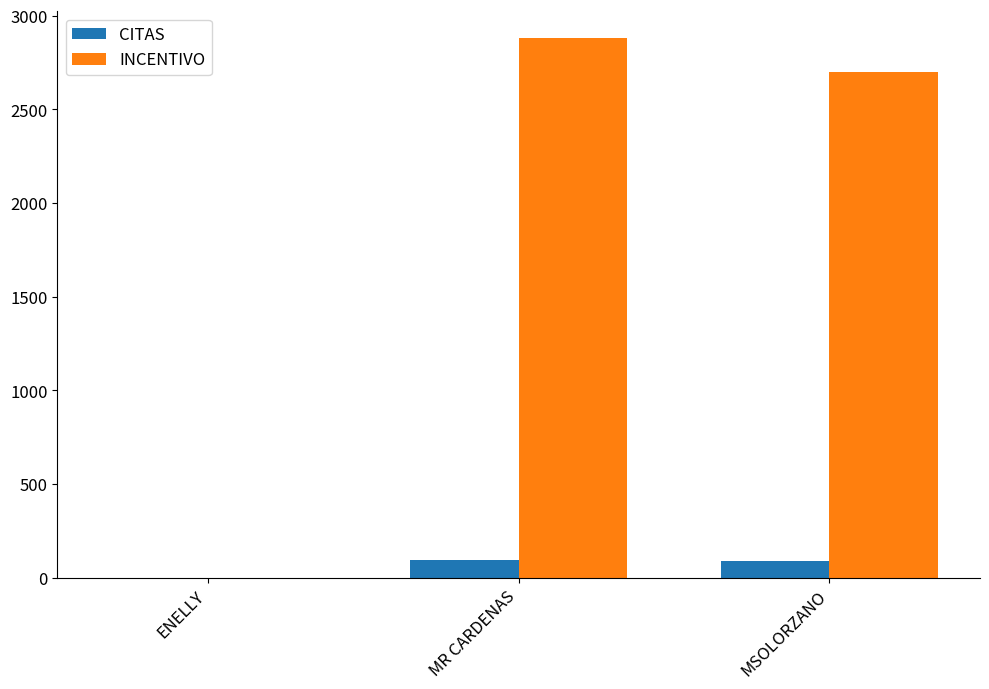

What is the average value of the CITAS series?

62